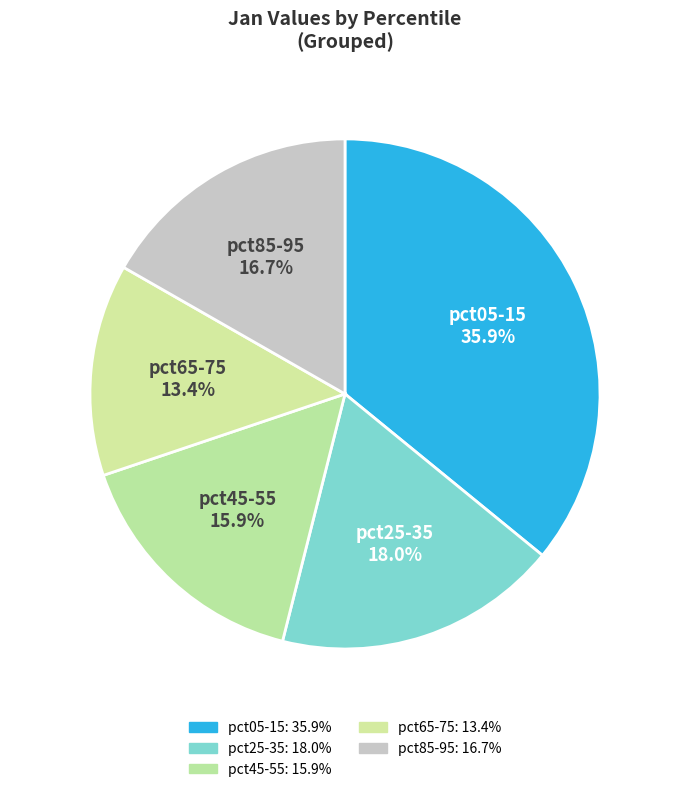

Do pct45-55 and pct65-75 together represent more than half of the pie?

No